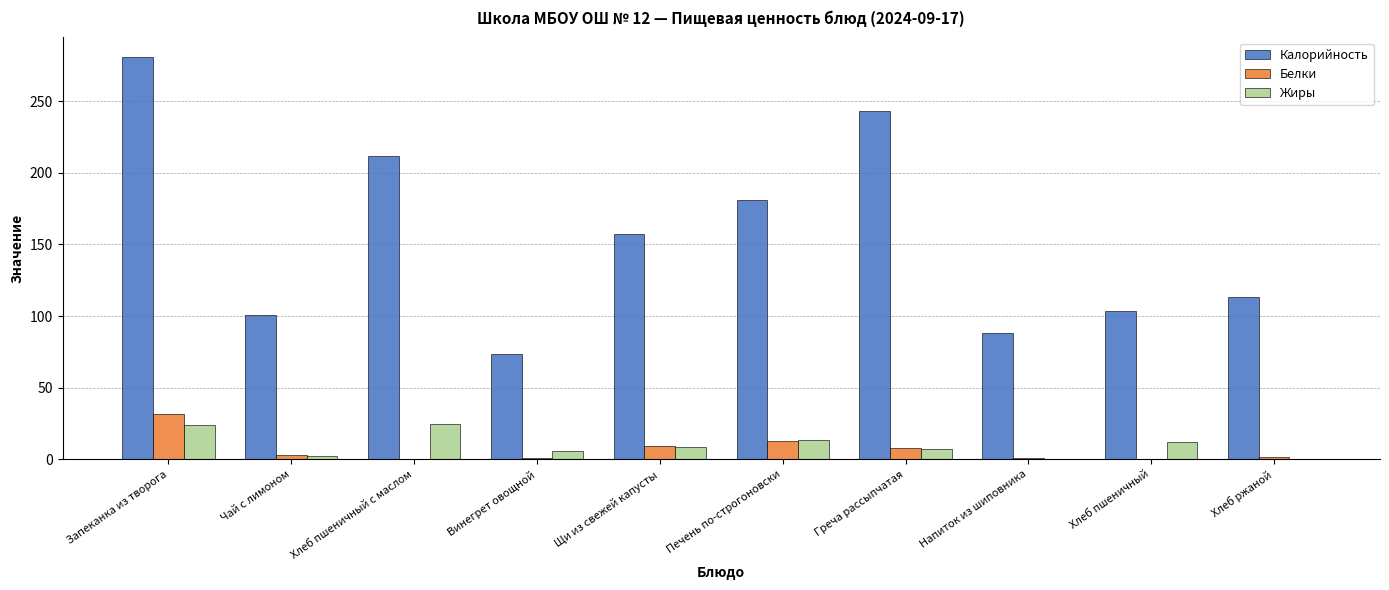

Which series has the largest total across all categories?

Калорийность